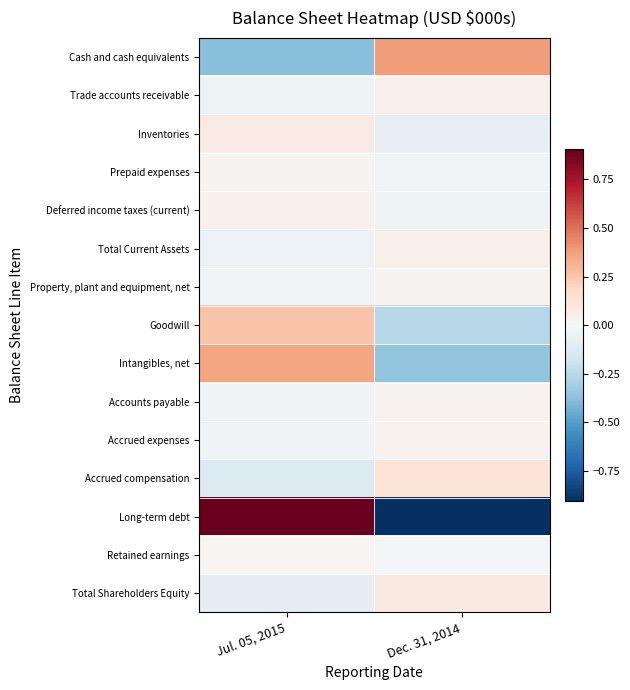

What is the spread (max minus min) of values at Jul. 05, 2015?

1.3